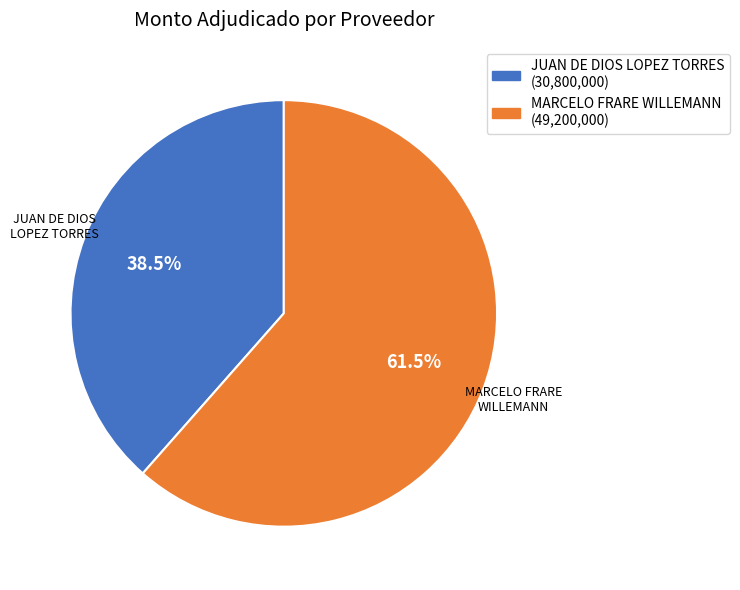

Which slice is the smallest?

JUAN DE DIOS LOPEZ TORRES